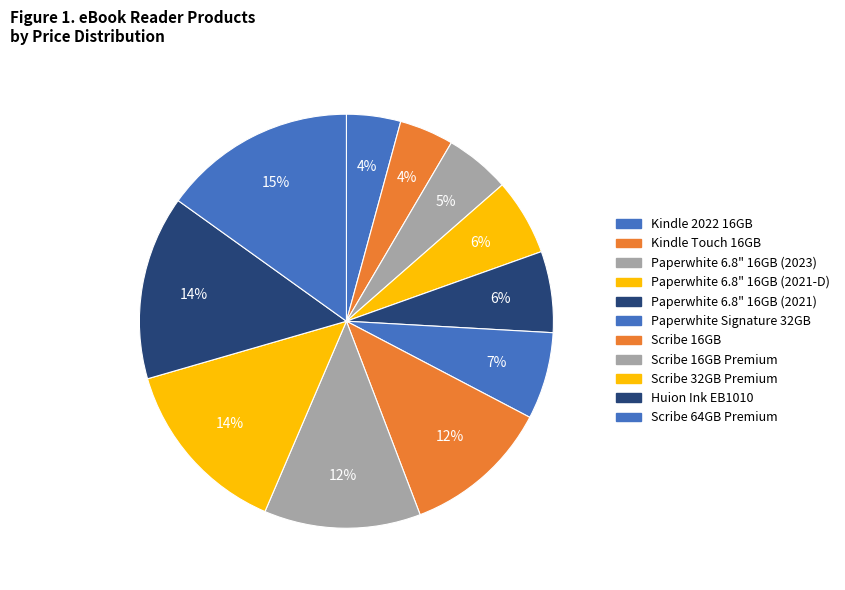

Which slice is the largest?

Scribe 64GB Premium